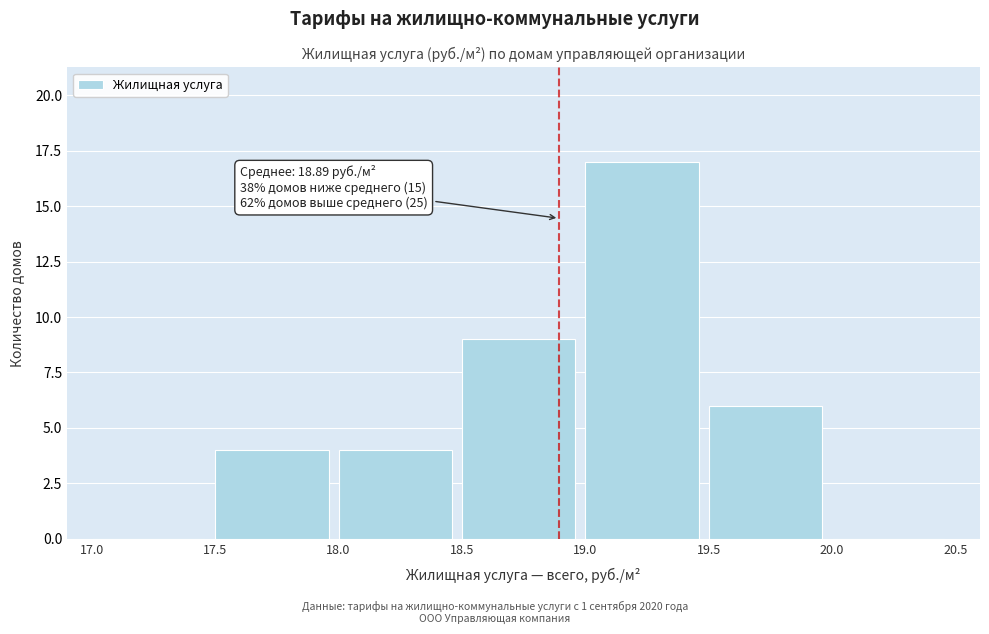

Over which range of the x-axis is the bar tallest?

19.0 to 19.5